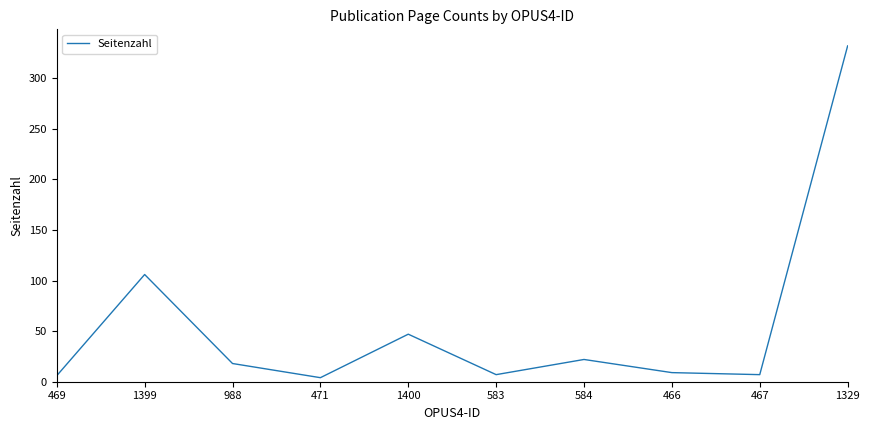

The chart shows a value of 106 at 1399. True or false?

True